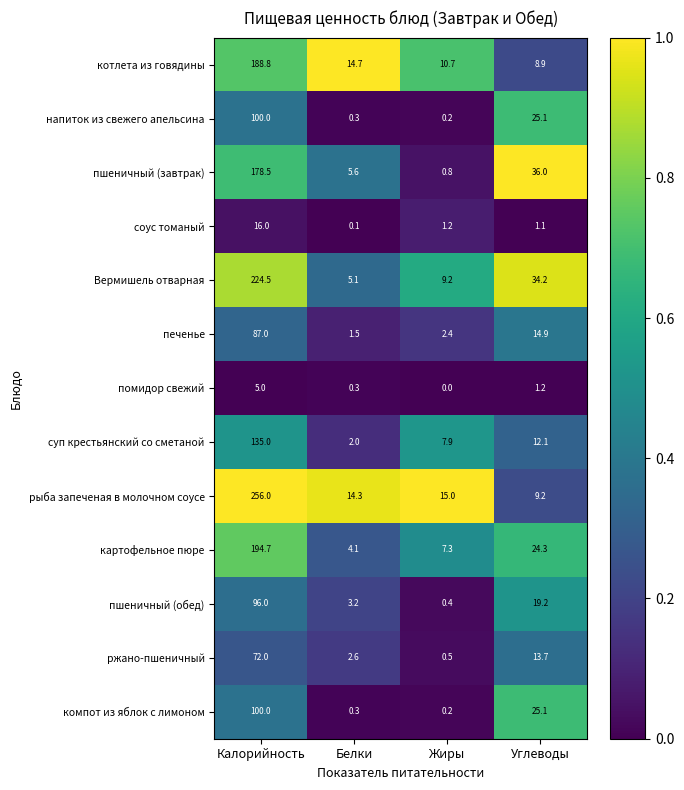

List the labels in order of соус томаный value, largest first.

Калорийность, Жиры, Углеводы, Белки